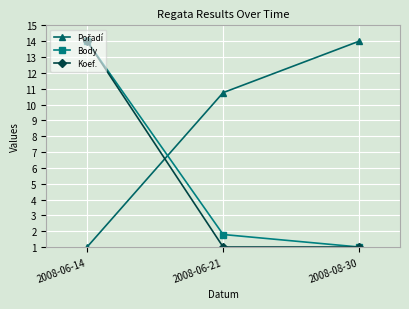

What value does the Koef. series have at 2008-06-14?

14.0